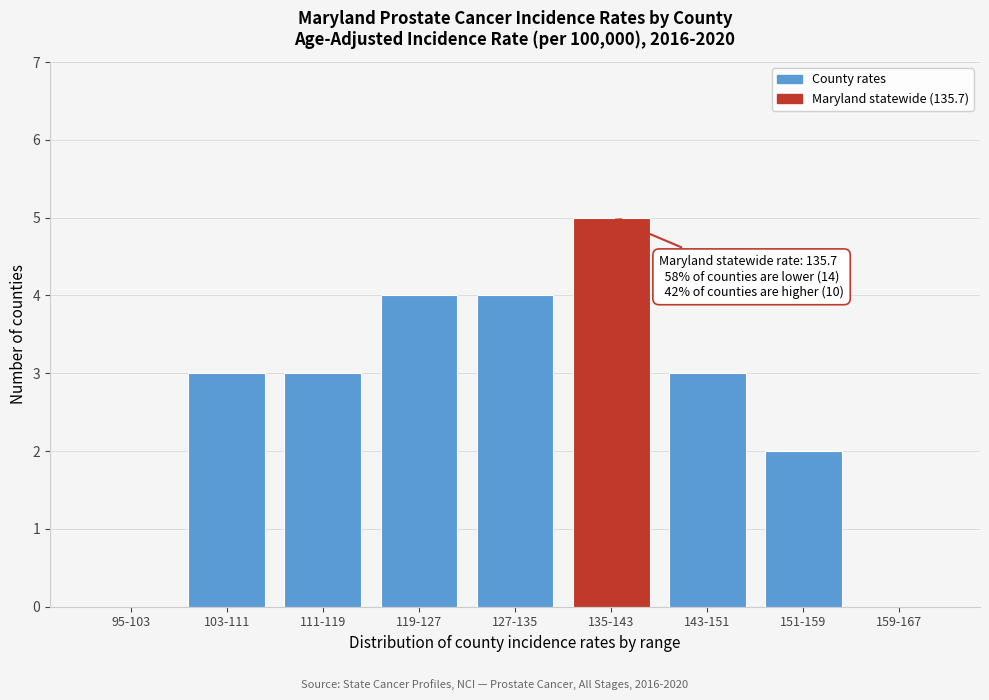

Reading left to right, extract all data points from this chart.

95-103=0	103-111=3	111-119=3	119-127=4	127-135=4	135-143=5	143-151=3	151-159=2	159-167=0